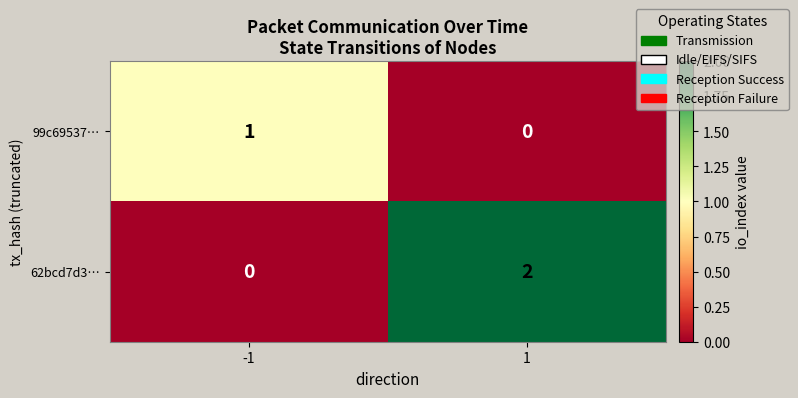

Which series has the largest range (max minus min)?

62bcd7d3…